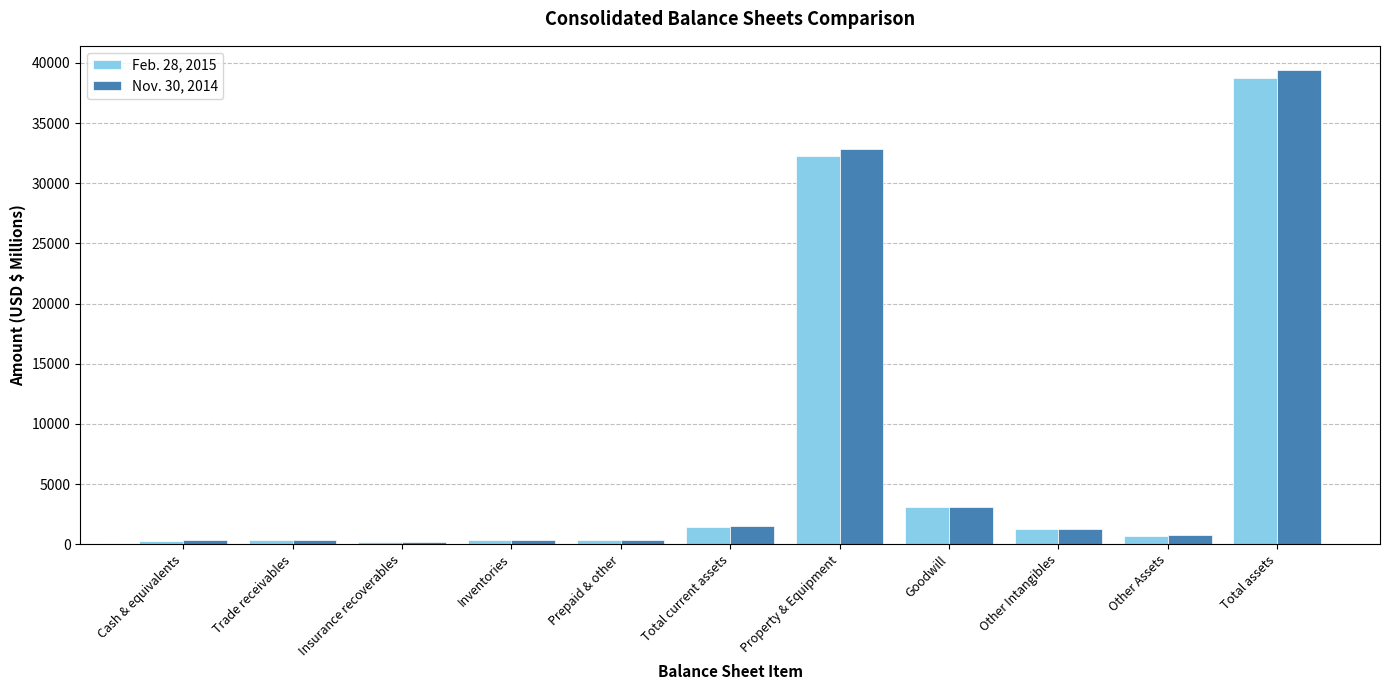

Which category has the highest value in the Nov. 30, 2014 series?

Total assets